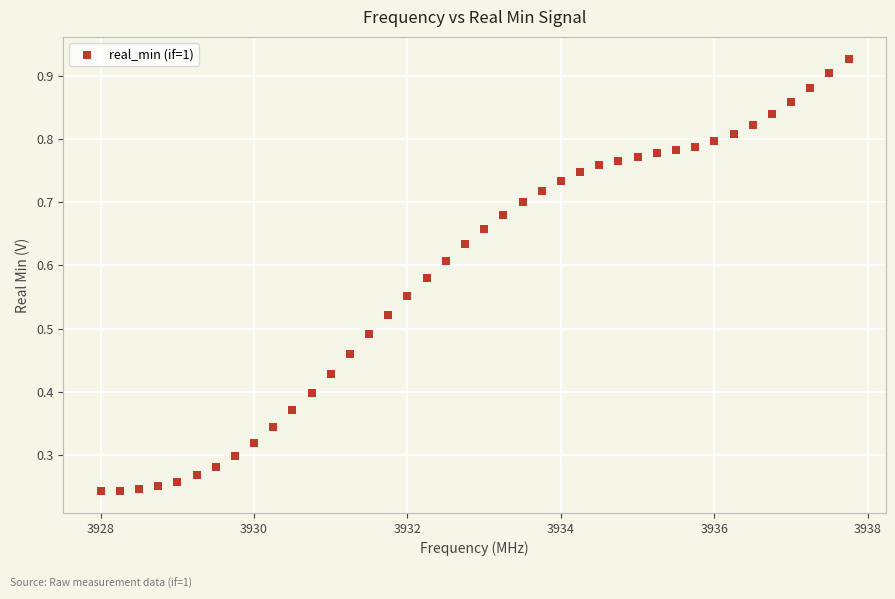

What is the range of X values (max minus min)?

9.8